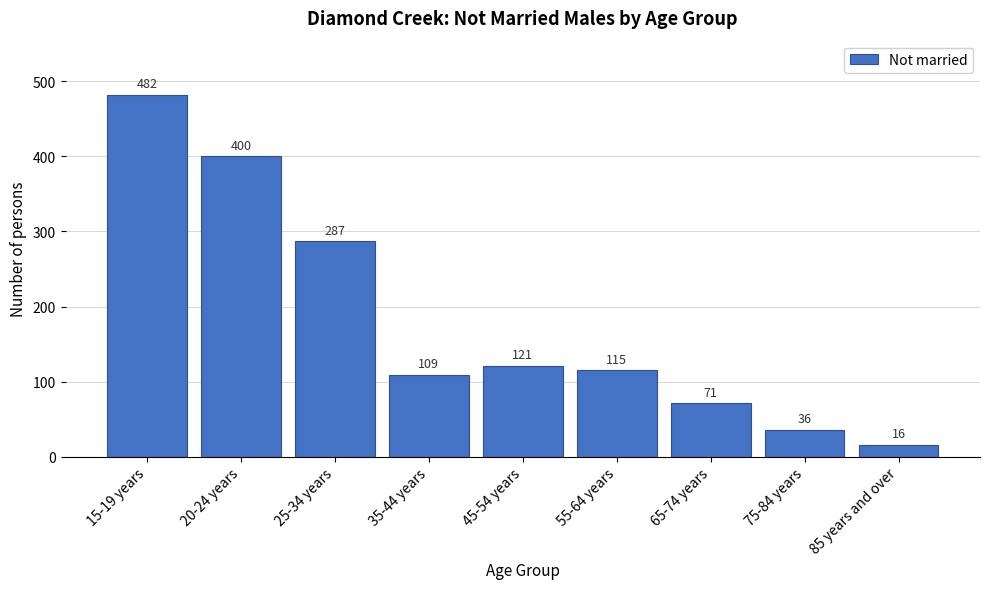

Reading left to right, extract all data points from this chart.

482	400	287	109	121	115	71	36	16